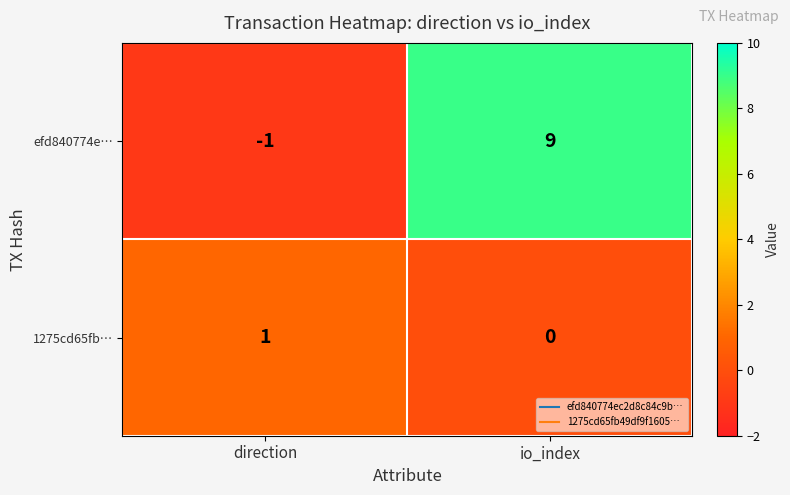

Reading right to left, list all the values displayed in this chart.

efd840774e…: io_index=9	direction=-1
1275cd65fb…: io_index=0	direction=1